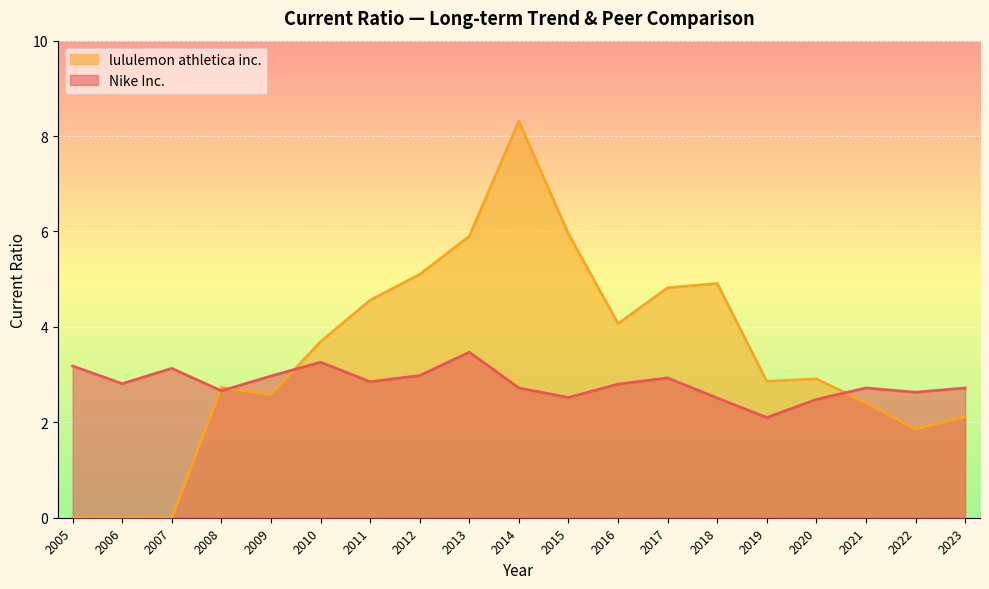

True or false: Nike Inc. has a value of 3.5 at 2013.

True